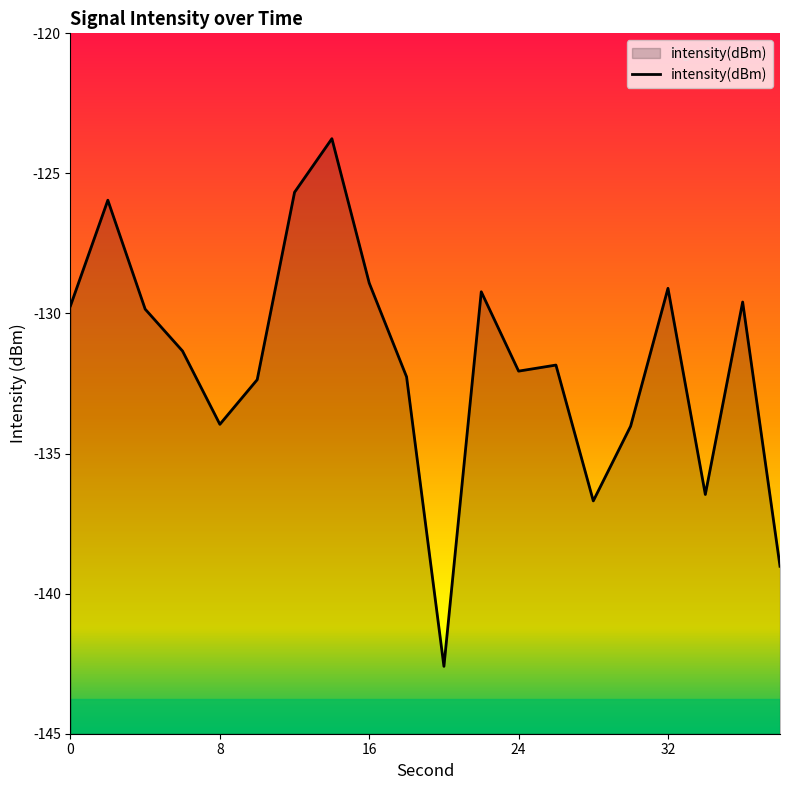

What is the difference between the maximum and minimum values?

18.8